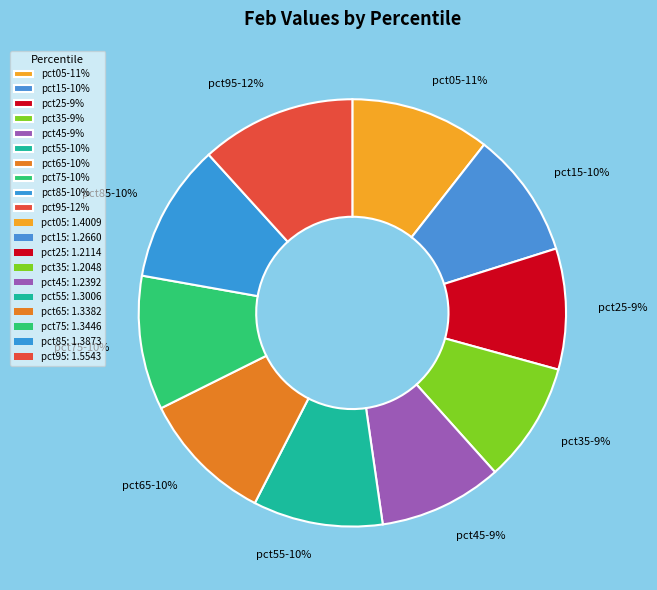

Is the sum of pct75-10% and pct45-9% greater than half?

No